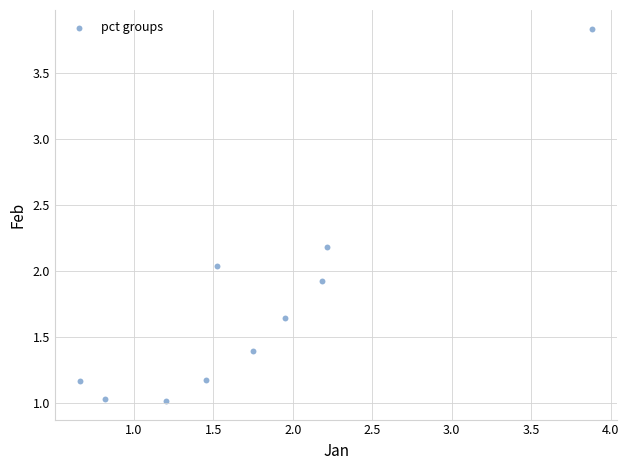

What is the average Y value?

1.7